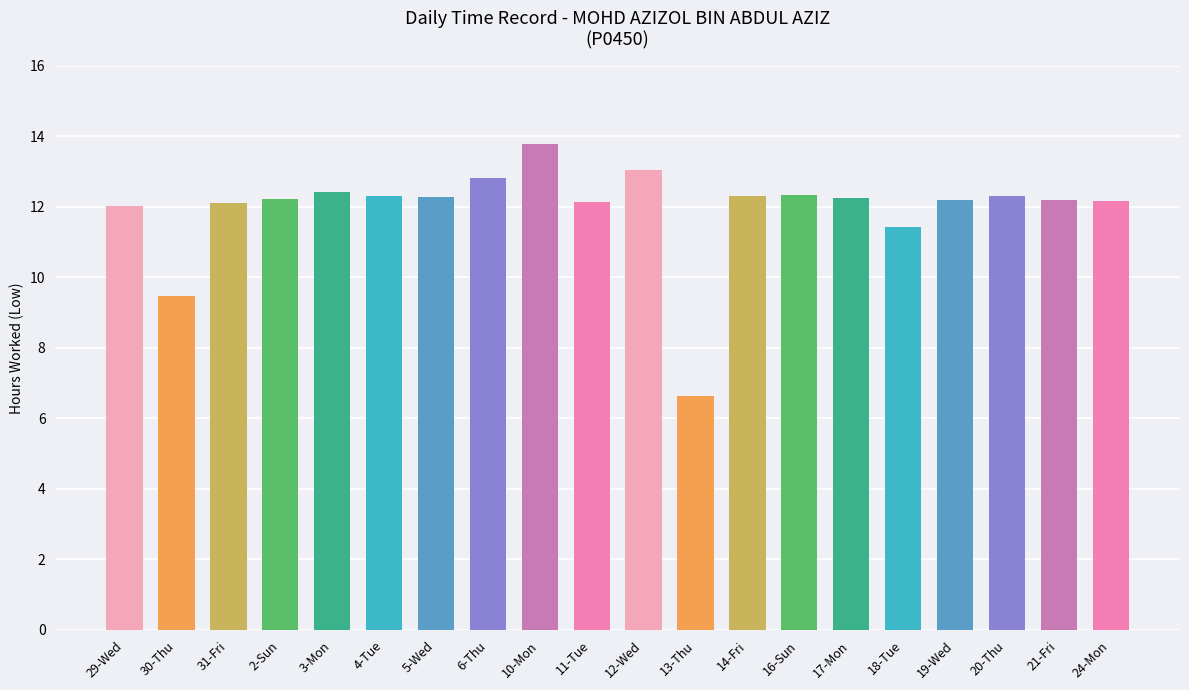

What is the label of the 11th bar from the right?

11-Tue